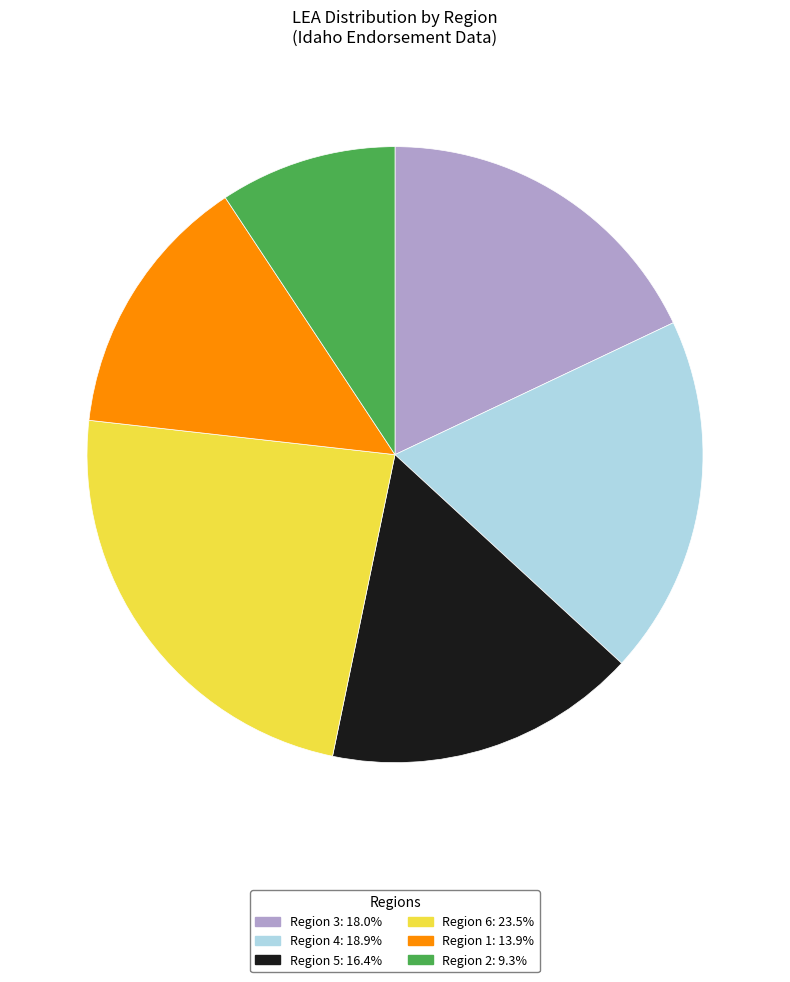

Which slice is the largest?

Region 6